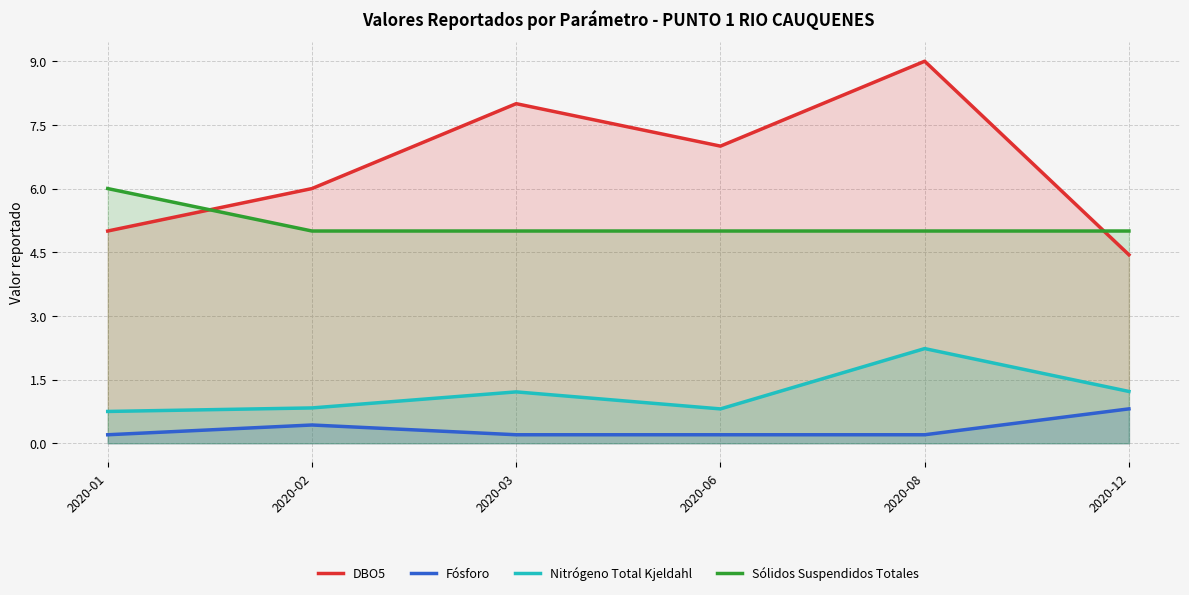

Which has a higher value, 2020-01 or 2020-12?

2020-01